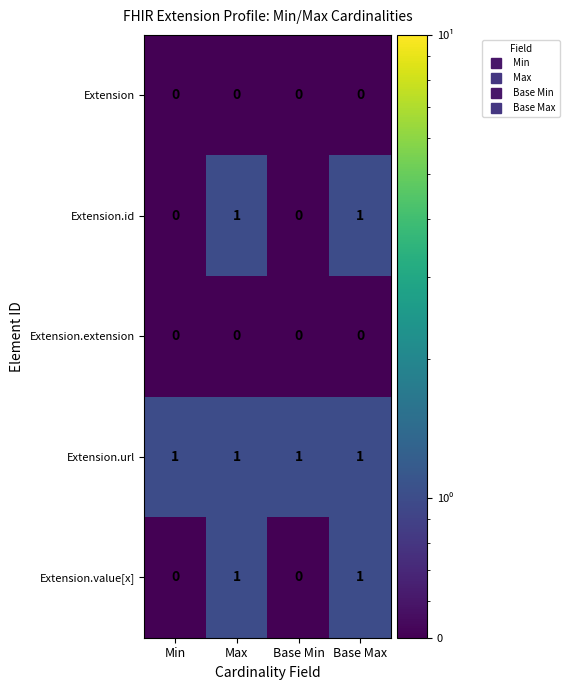

Which series has the largest total across all categories?

Extension.url